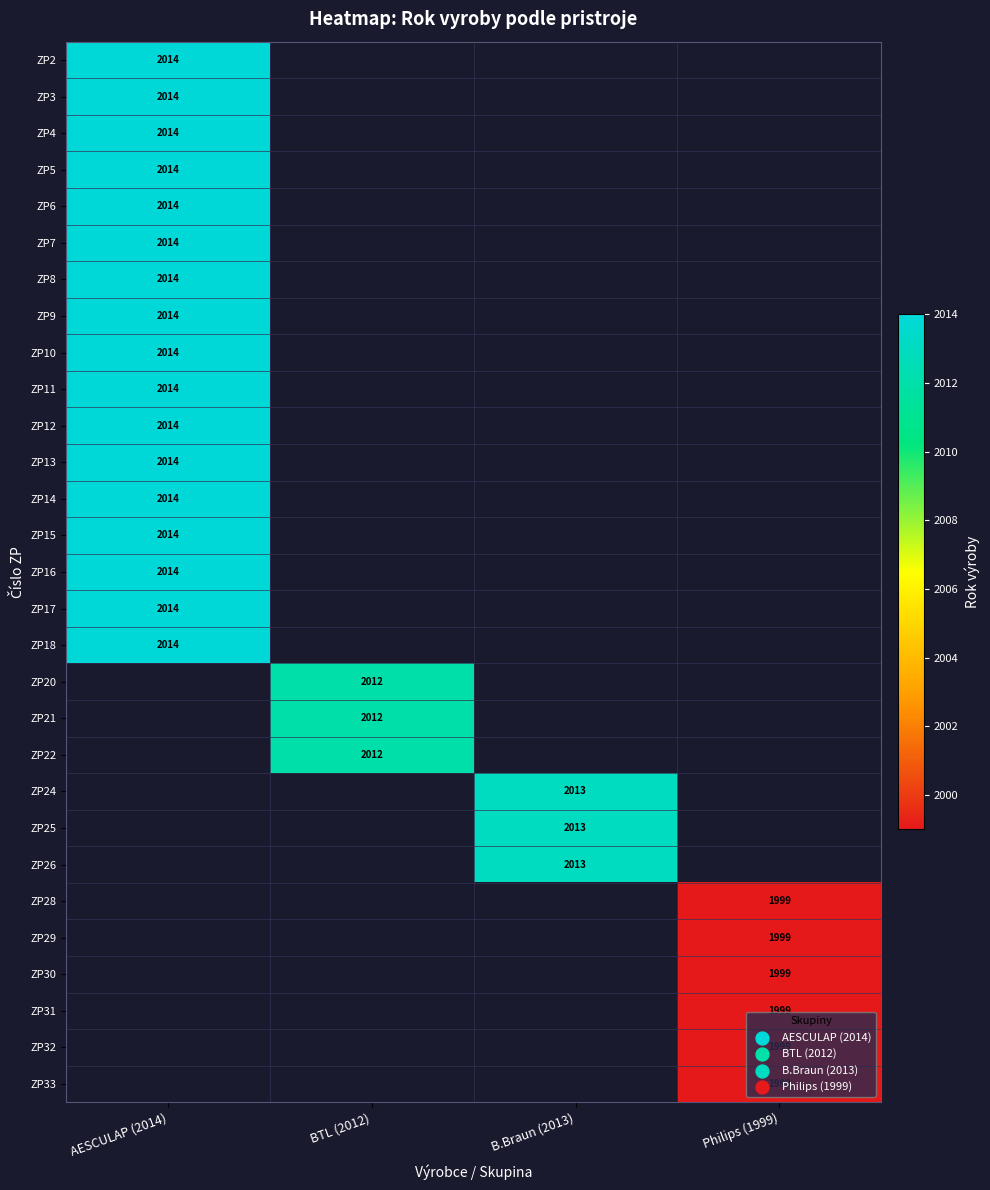

Is the value of ZP15 at AESCULAP (2014) greater than the value of ZP24 at B.Braun (2013)?

Yes